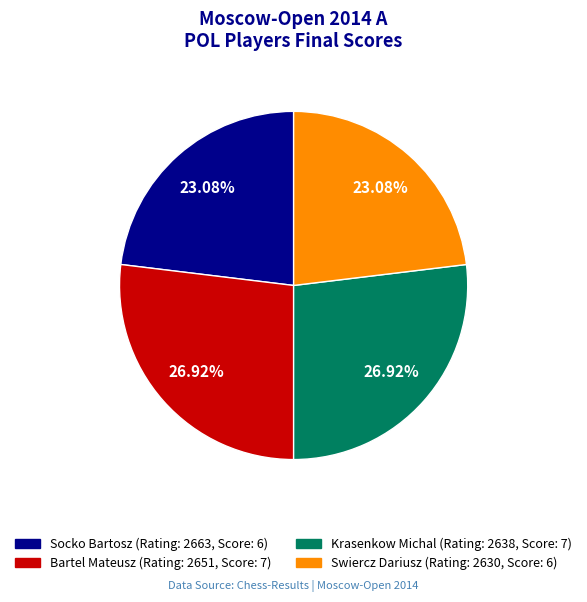

Is the sum of Socko Bartosz and Swiercz Dariusz greater than half?

No